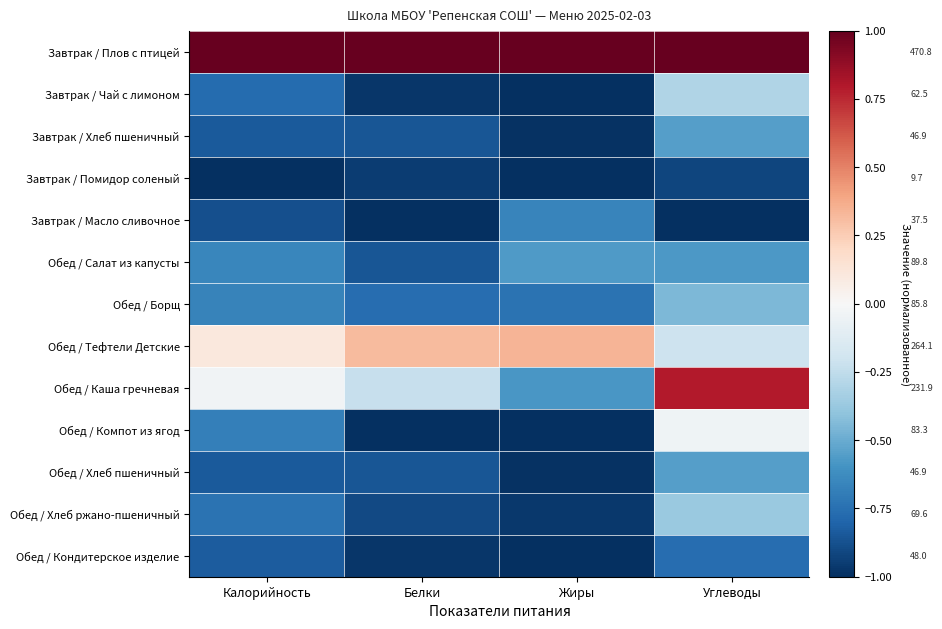

Which series has the largest range (max minus min)?

Обед / Каша гречневая